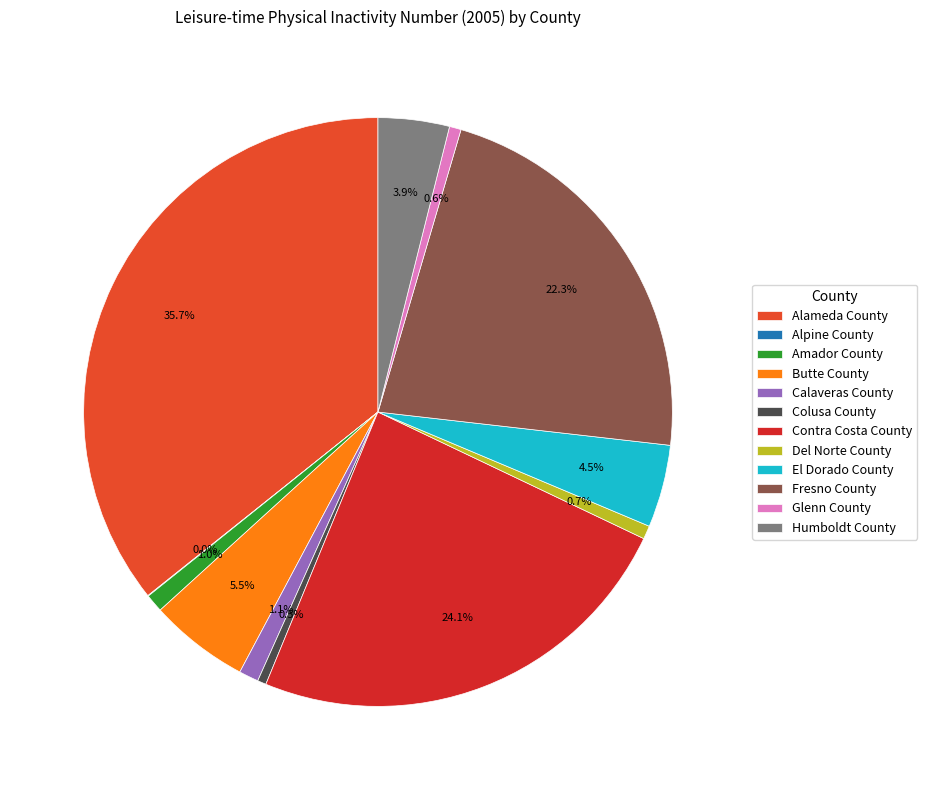

True or false: Fresno County accounts for 22% of the total.

True